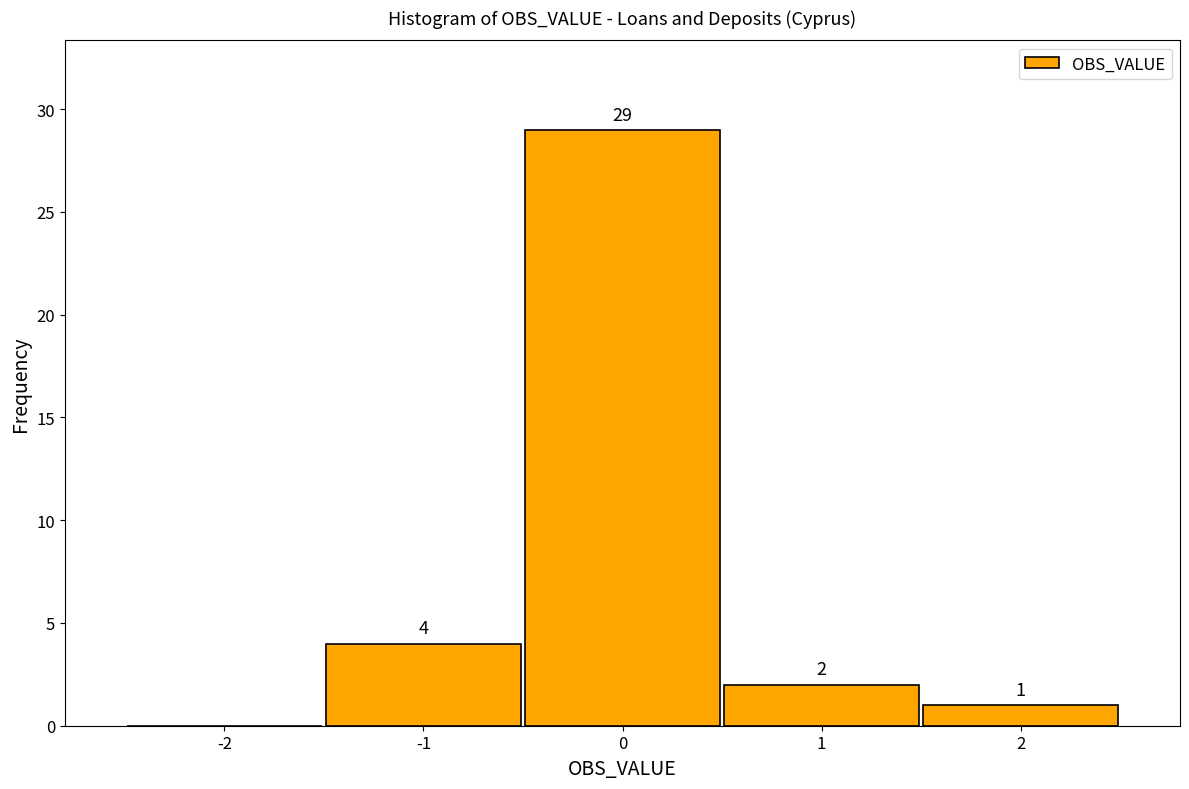

Which range on the x-axis has the tallest bar?

-0.5 to 0.5